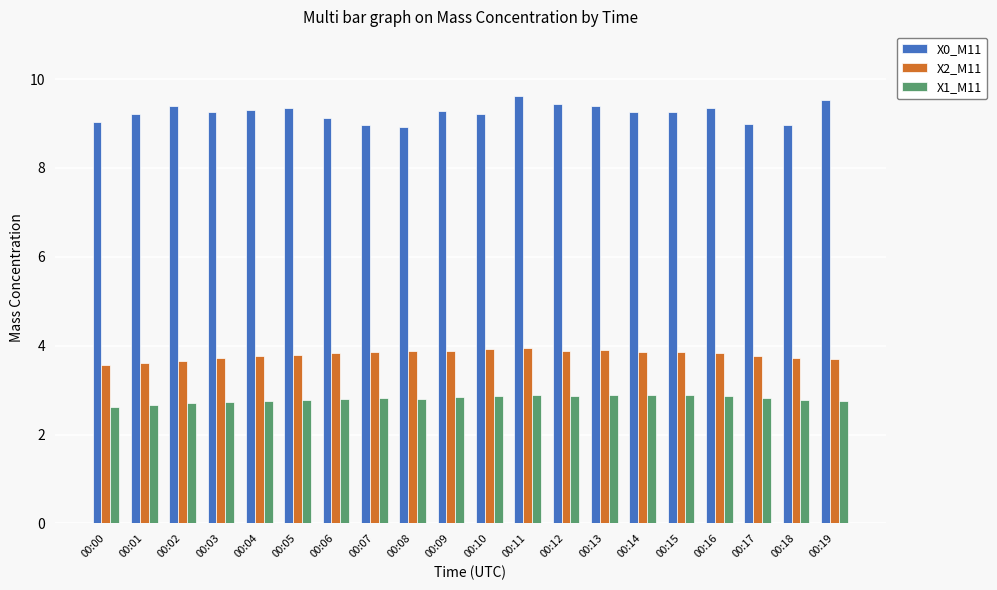

Which series has the largest total across all categories?

X0_M11